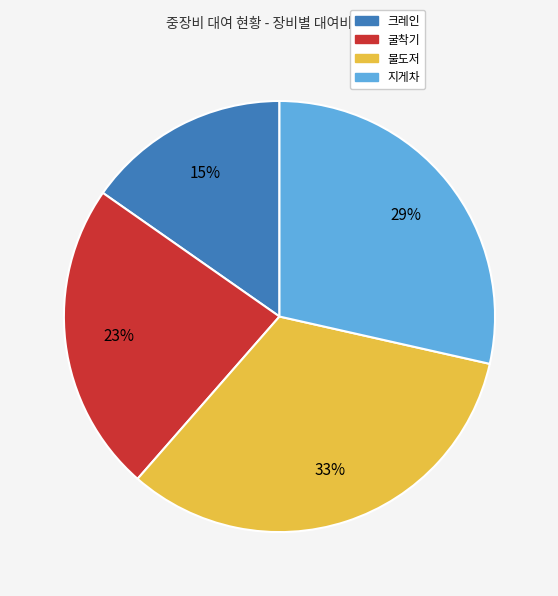

How many slices are in this pie chart?

4